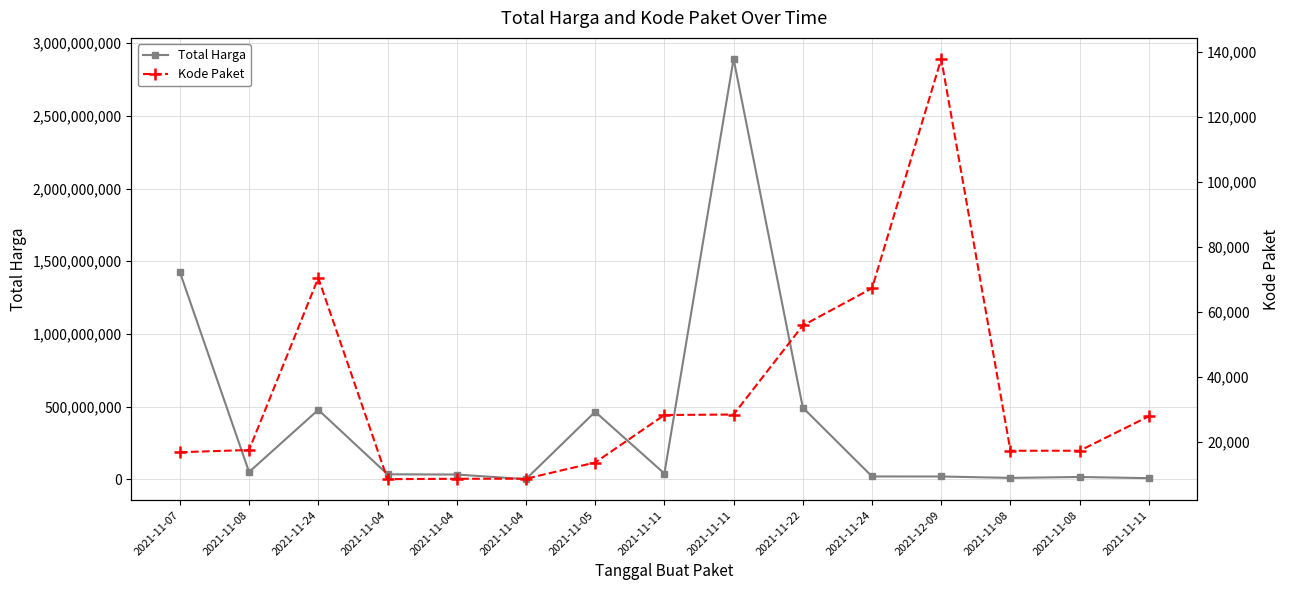

Reading left to right, what are all the values shown in this chart?

Total Harga: 1425867900	49730040	477600000	34000000	32441200	577875	464002100	39440000	2892122000	493000000	19175000	18900000	9180000	15513960	7401240
Kode Paket: 16823	17509	70453	8530	8646	8668	13652	28271	28425	55826	67279	137876	17272	17283	27891